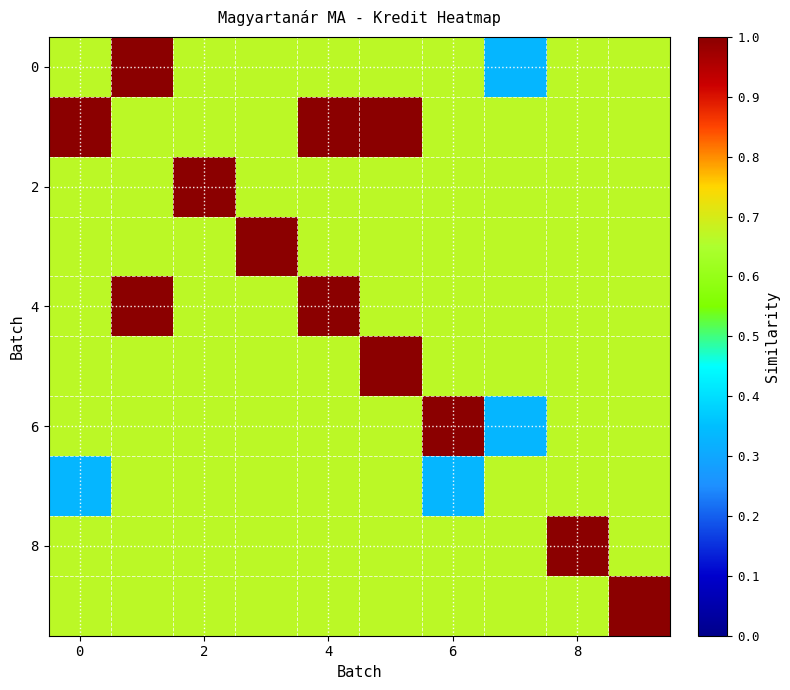

Which category has the lowest value across all series?

7